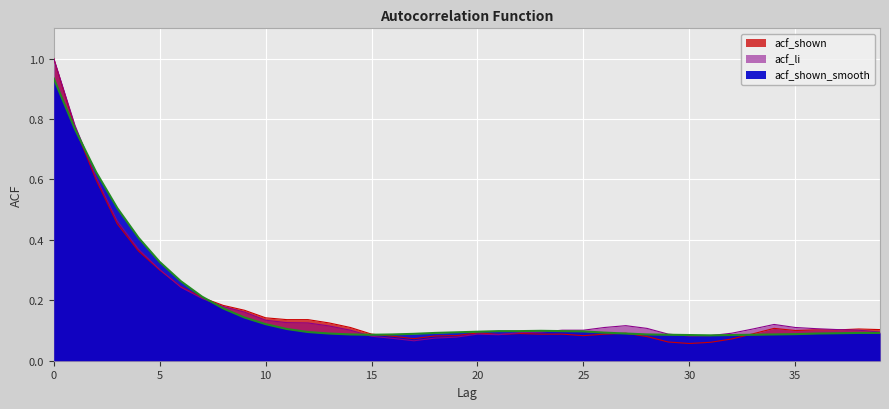

What is the total value across all series at 36?

0.3